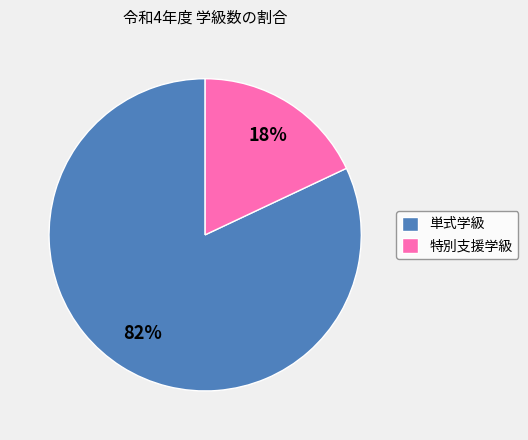

The 単式学級 slice represents 82% of the pie. True or false?

True